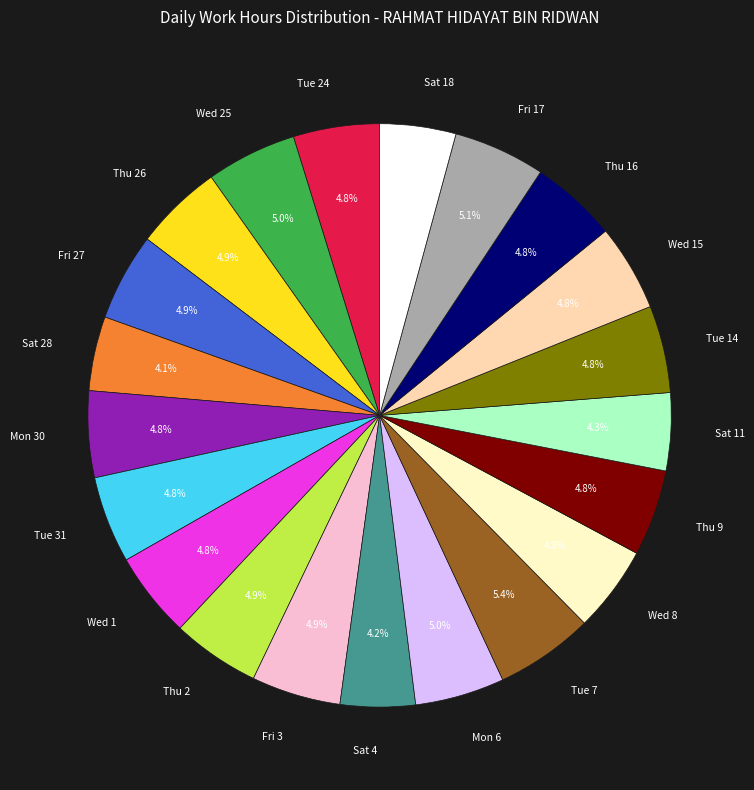

Is there any slice that represents more than half of the pie?

No